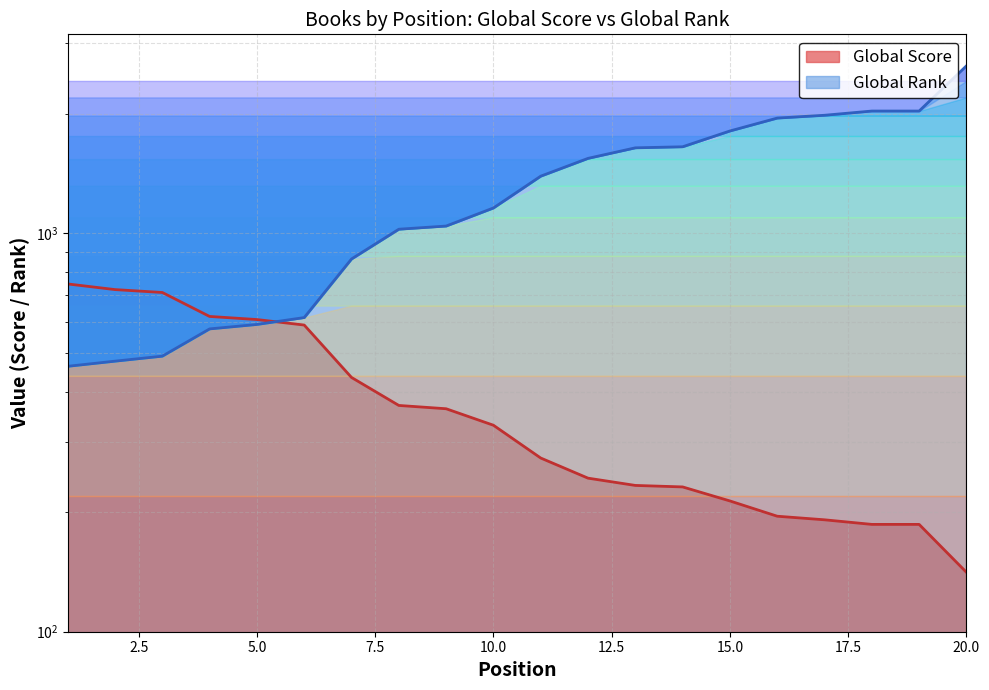

What is the value of the Global Rank point at the 13th from the left?

1641